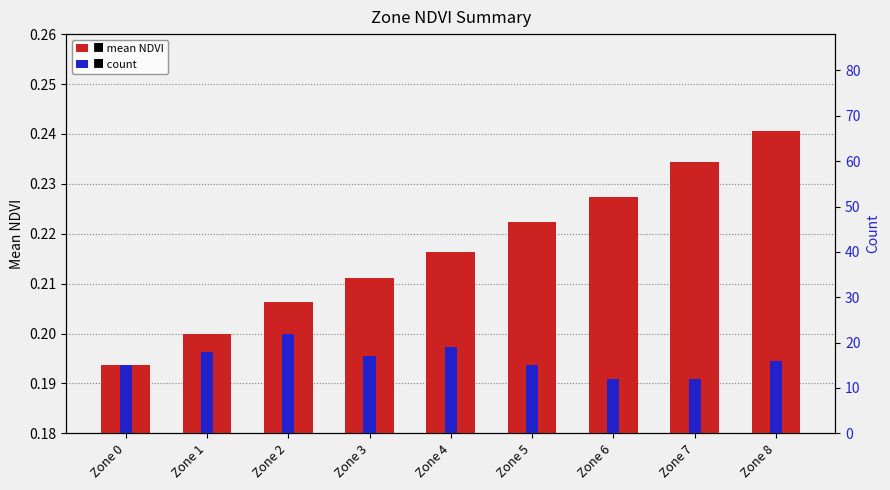

List the series in order of their peak value, lowest first.

mean NDVI, count